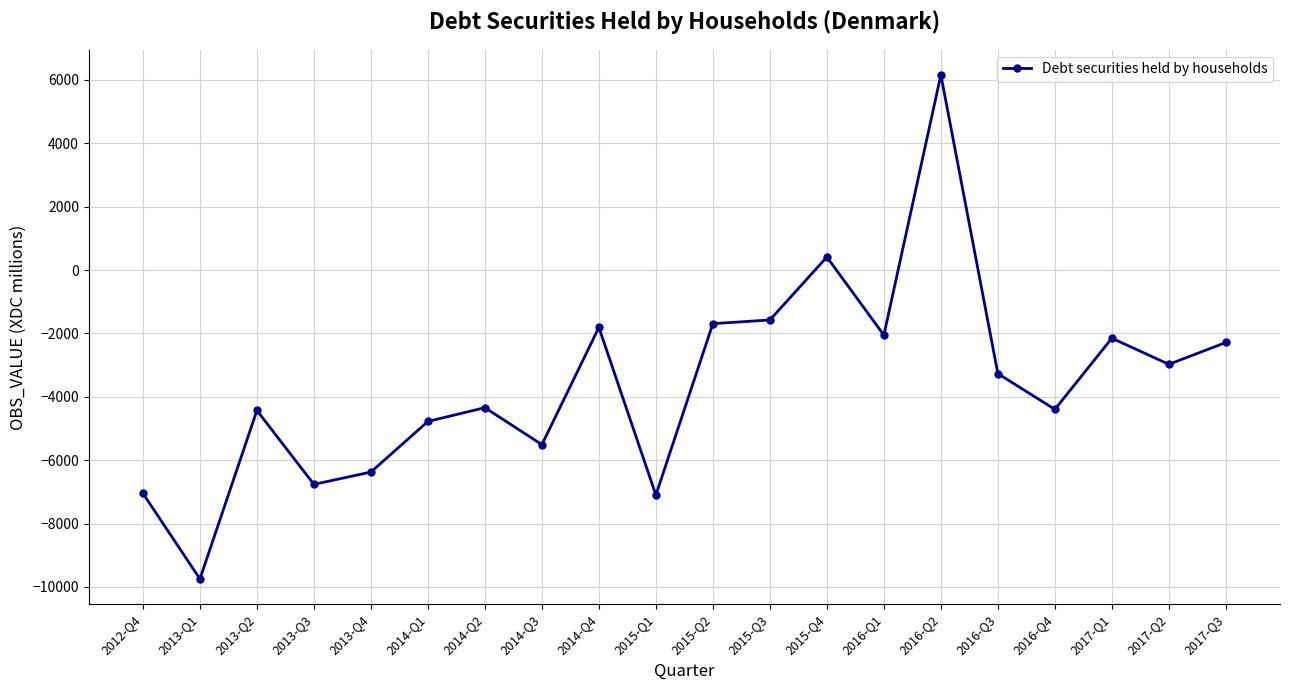

What is the label of the 1st point from the left?

2012-Q4